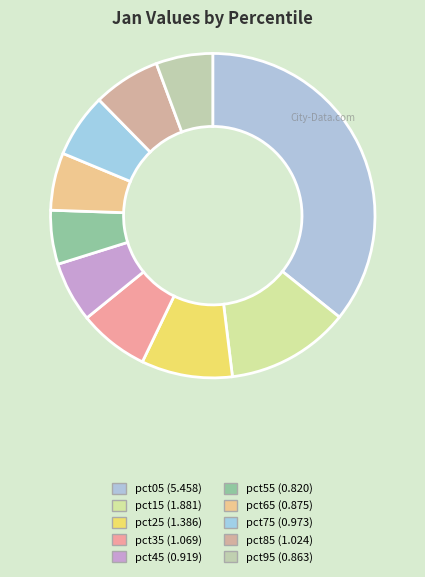

Does any single category account for the majority?

No